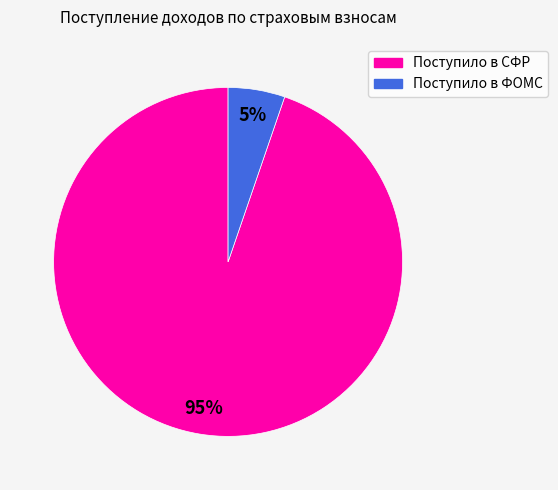

To the nearest percent, what is the average slice percentage?

50%